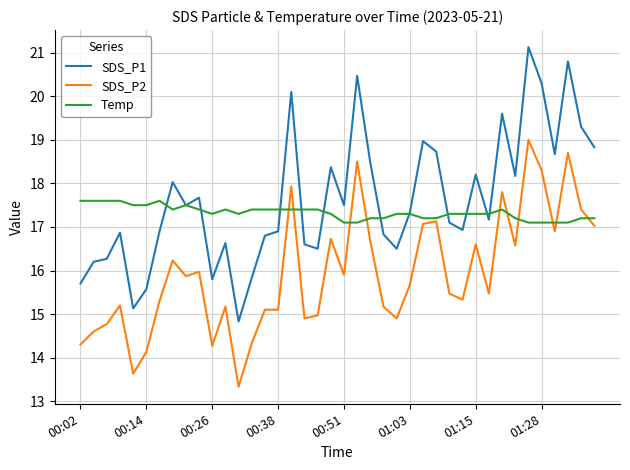

True or false: SDS_P1 and SDS_P2 cross at least once.

False